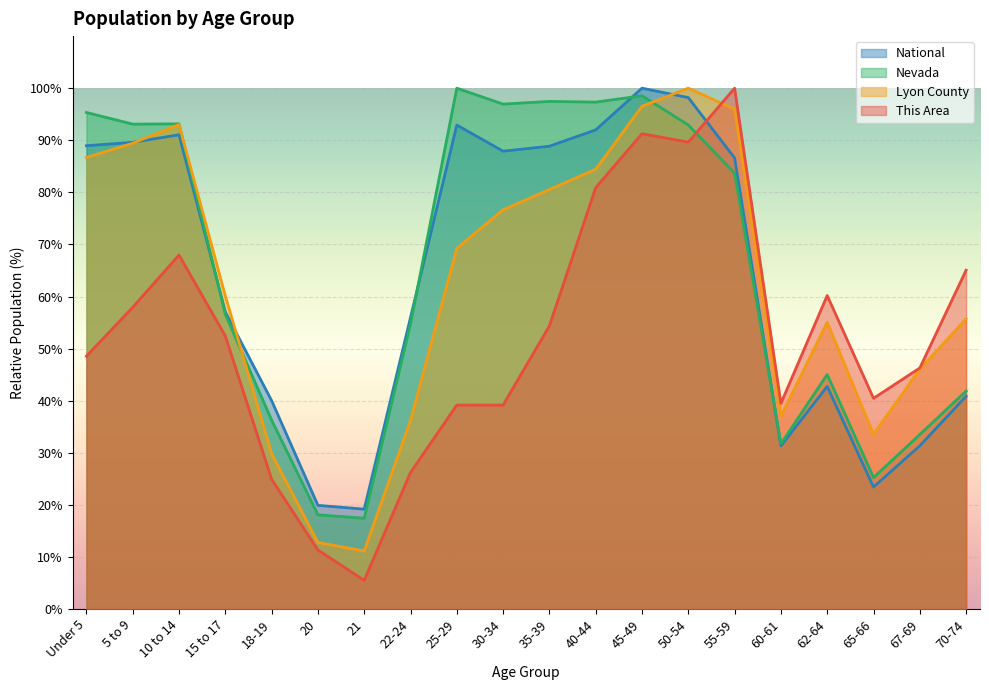

Where is the first local maximum for Lyon County?

10 to 14